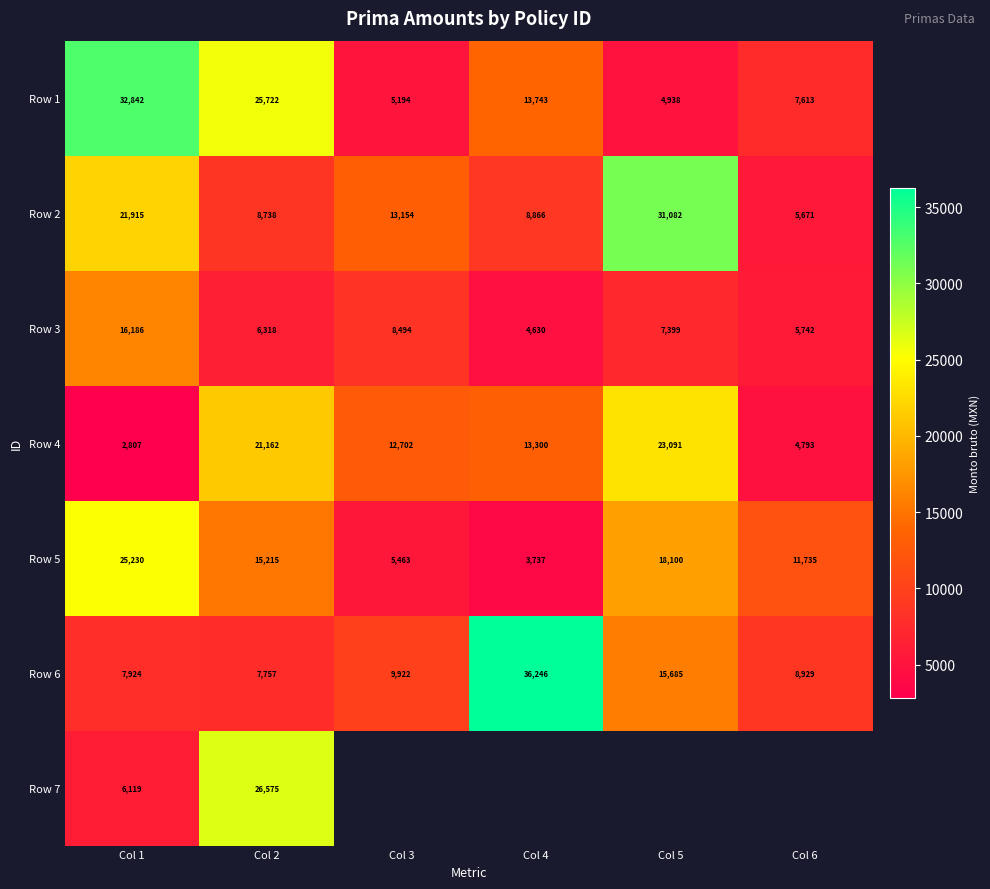

Is the value of Row 4 at Col 3 greater than the value of Row 1 at Col 6?

Yes